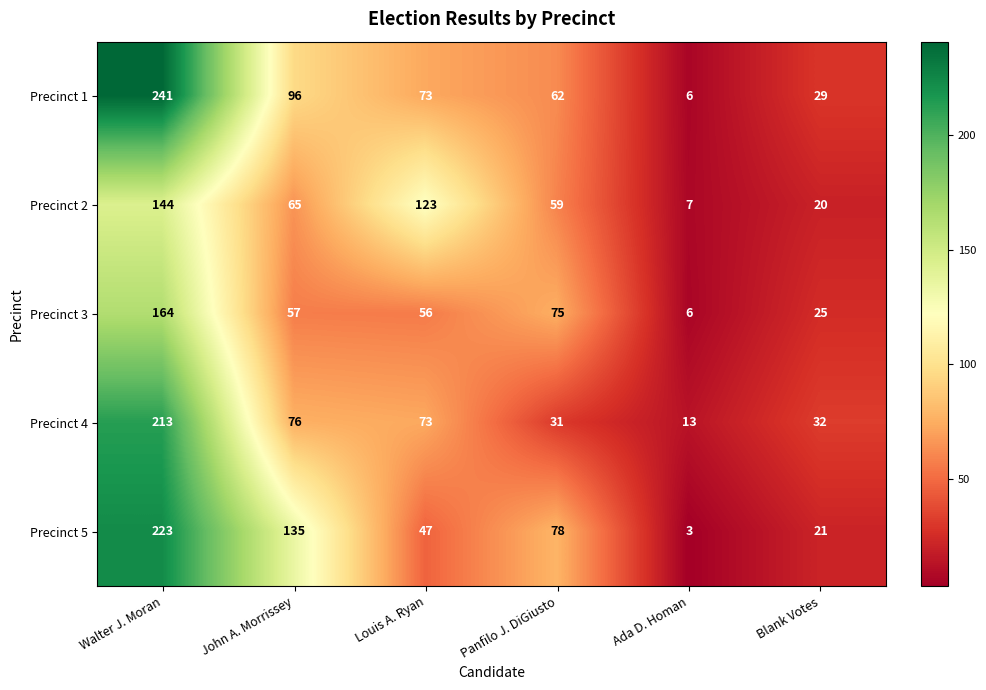

The Precinct 1 series shows 6 at Ada D. Homan. True or false?

True